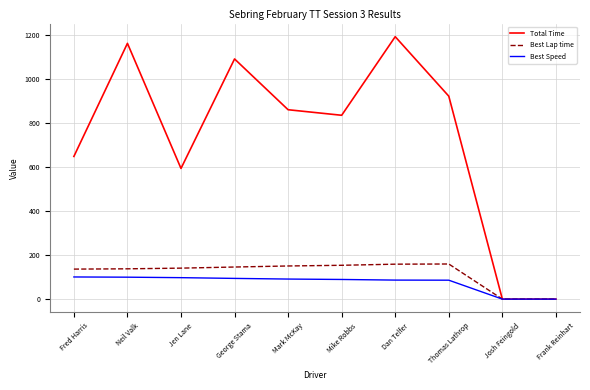

Does the chart display data point markers on the line(s)?

No